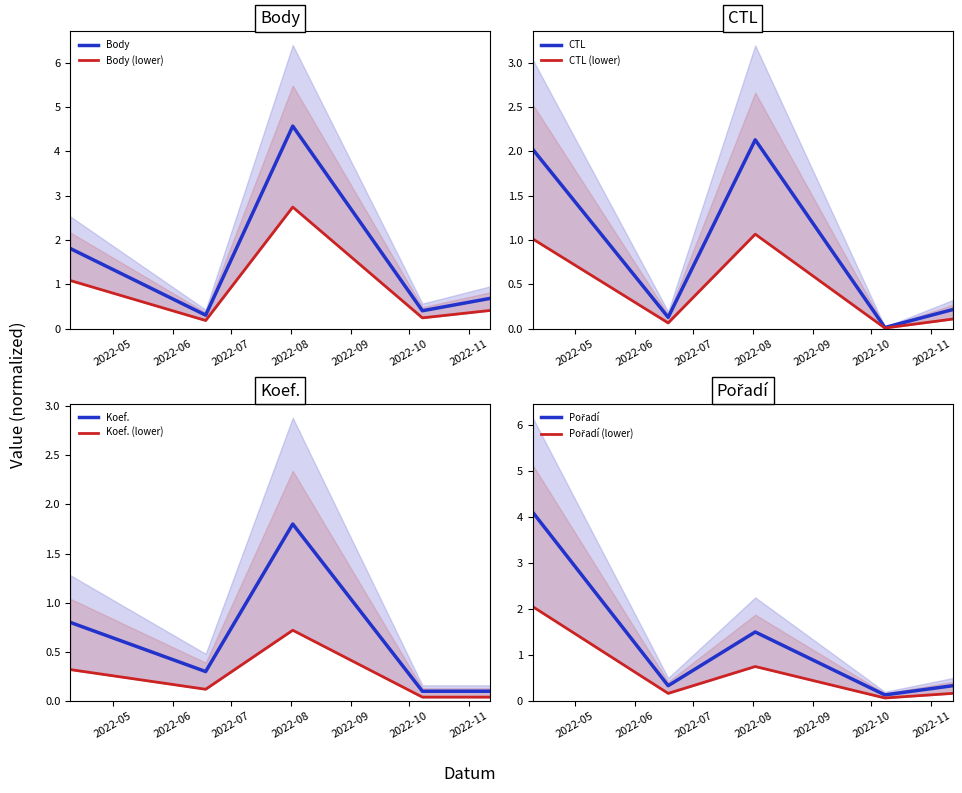

Does the chart display data point markers on the line(s)?

No